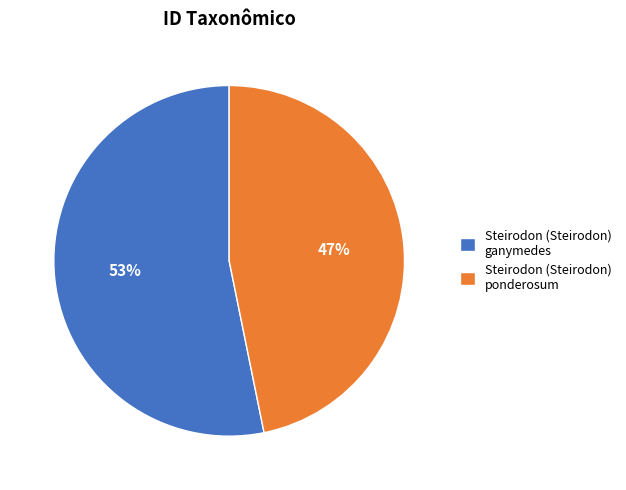

What is the majority slice?

Steirodon (Steirodon) ganymedes